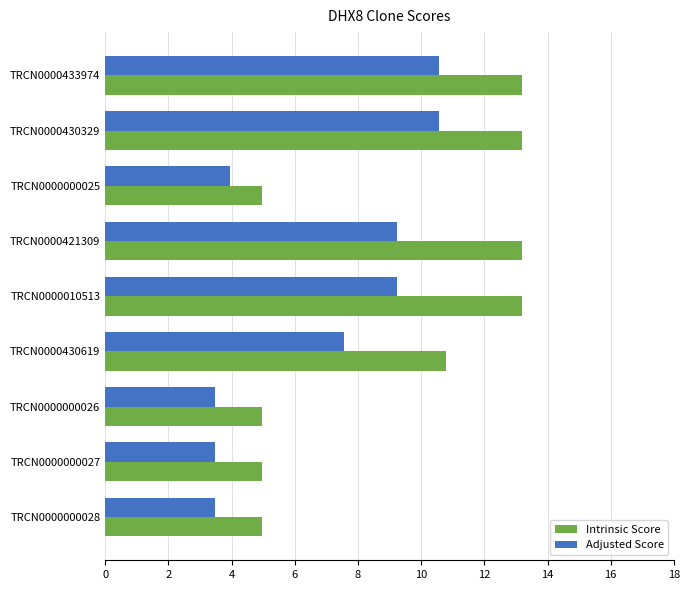

The Intrinsic Score series shows 8.5 at TRCN0000000026. True or false?

False